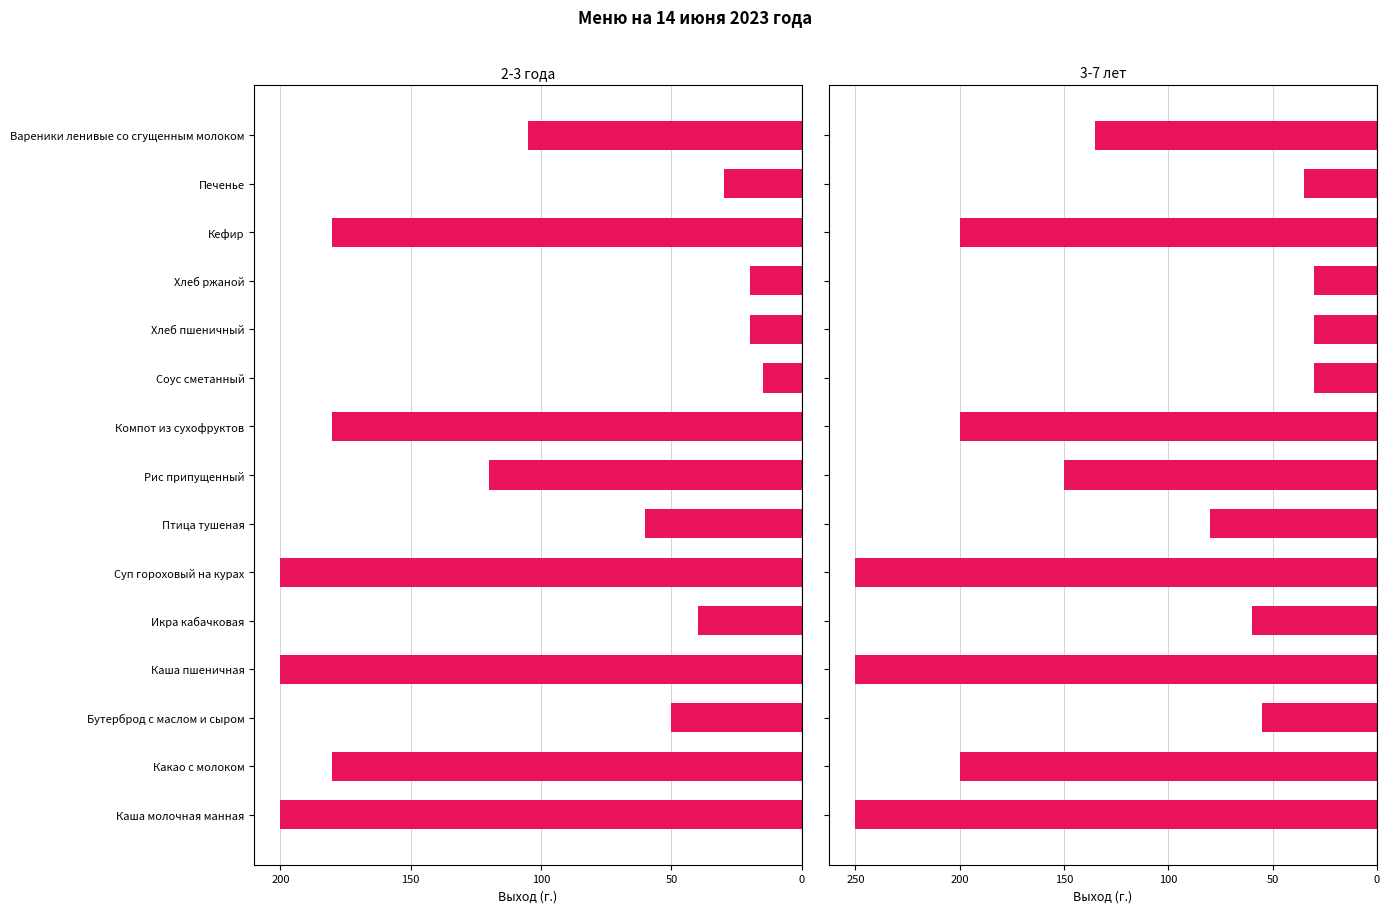

What is the difference between the maximum and minimum values in the 3-7 лет series?

220